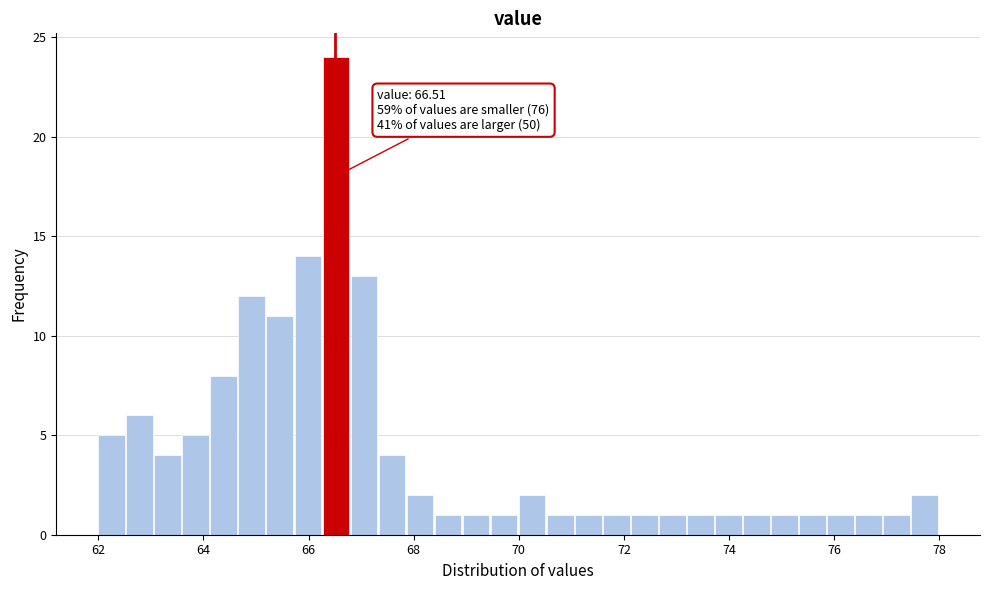

Around what value on the x-axis is the tallest bar? Give the approximate position of its centre, as read against the axis.

66.6